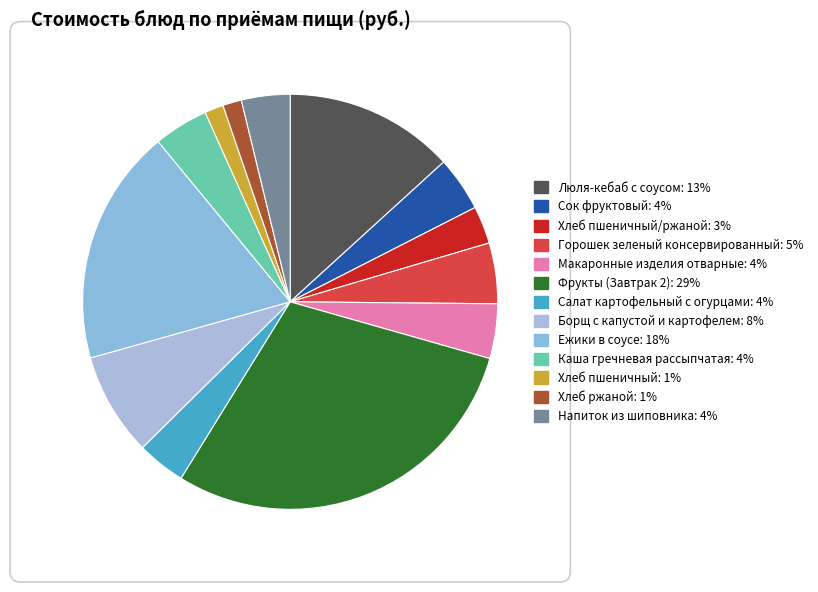

To the nearest percent, what is the average slice percentage?

8%